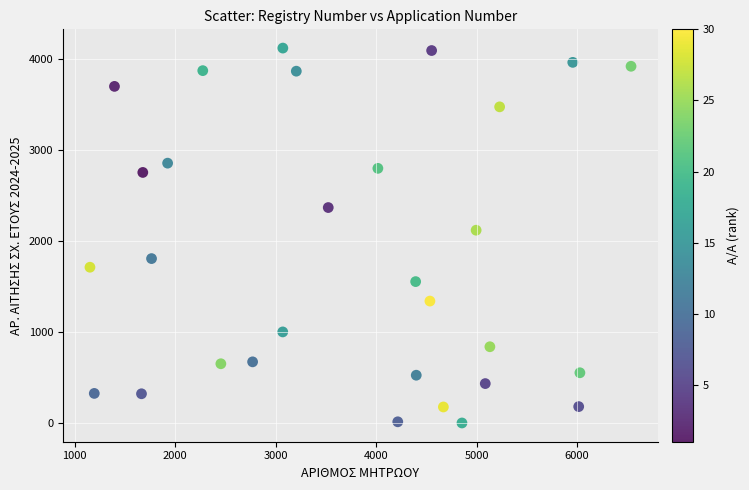

What Y value in the scatter plot is closest to 2062?

2121